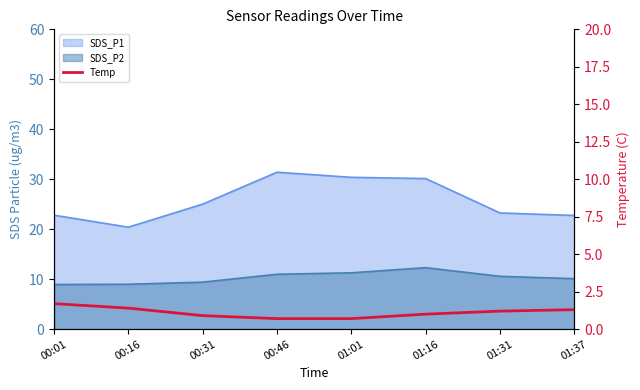

Does the chart have visible grid lines?

No